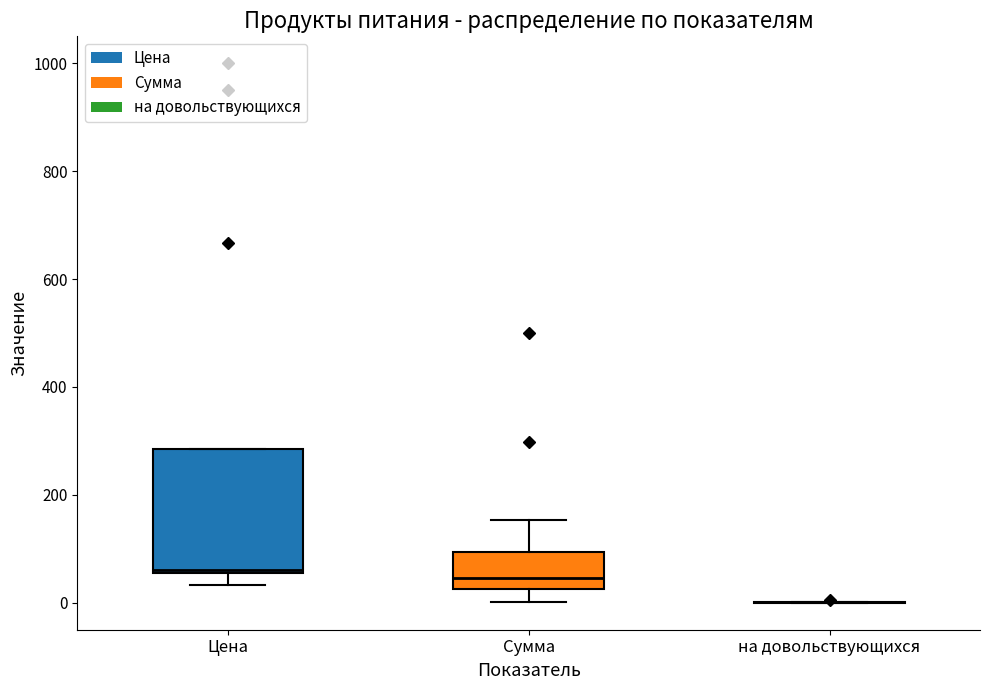

Reading left to right, transcribe this box plot: for each box, give where its median line is, the range the box spans, and where its two whiskers end, as read against the y-axis. The values are not printed on the chart, so give them approximately, as read against the axis.

Цена: median 60, box 60 to 280, whiskers 40 to 280
Сумма: median 40, box 20 to 100, whiskers 0 to 160
на довольствующихся: box collapsed to a line at 0, whiskers 0 to 0